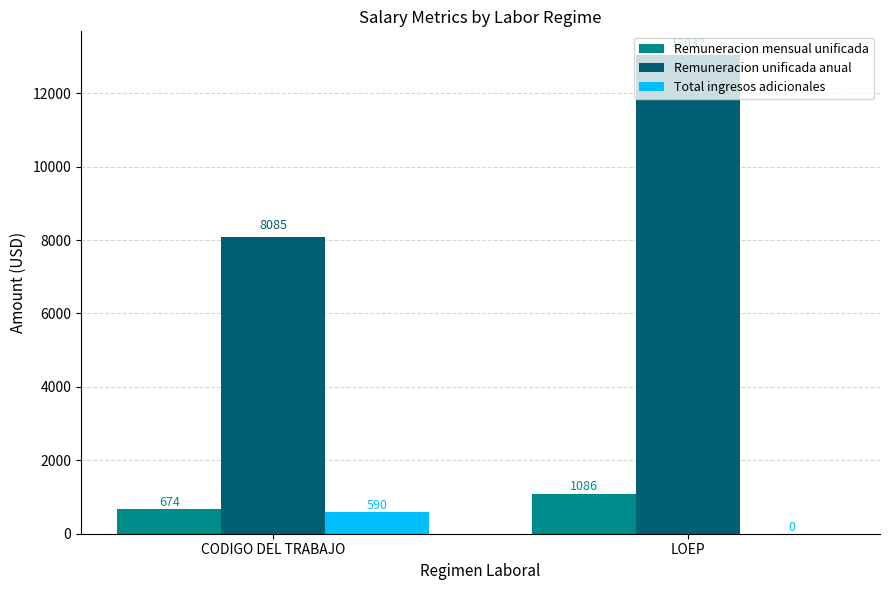

What are all the series names shown in the legend?

Remuneracion mensual unificada, Remuneracion unificada anual, Total ingresos adicionales